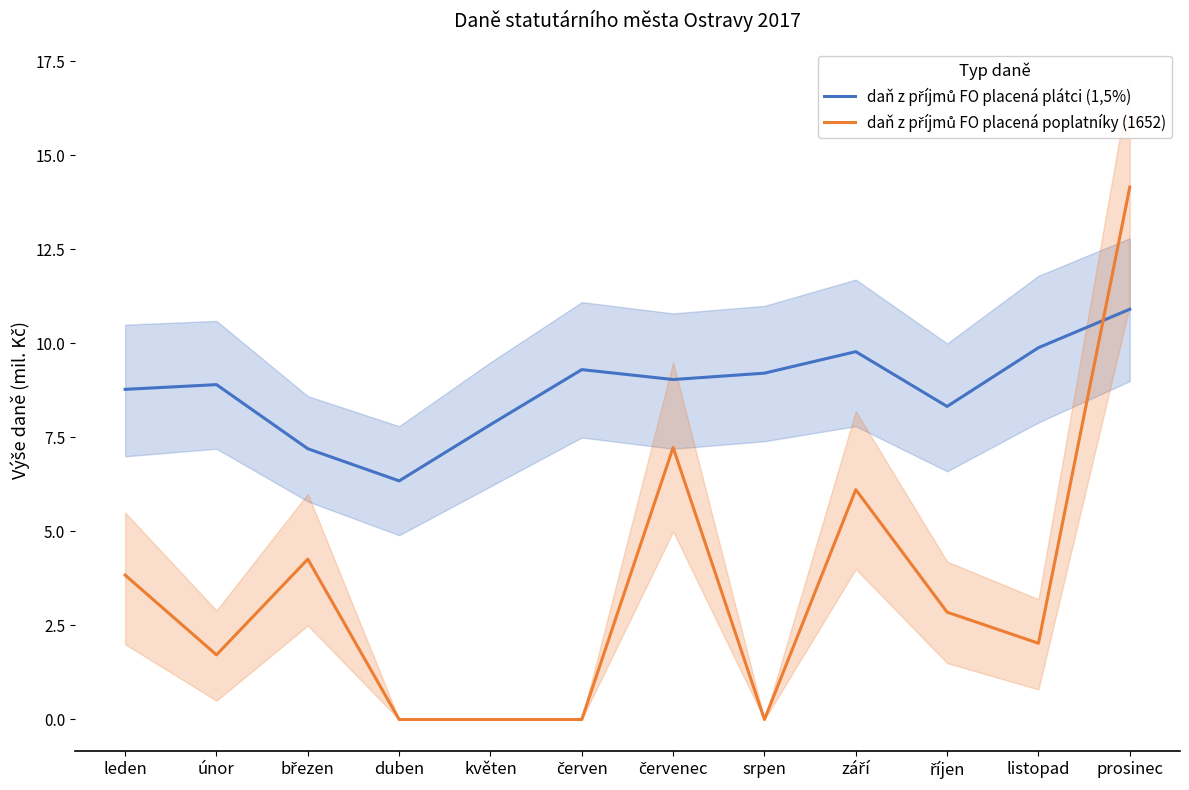

What is the maximum value shown in the chart?

14.2